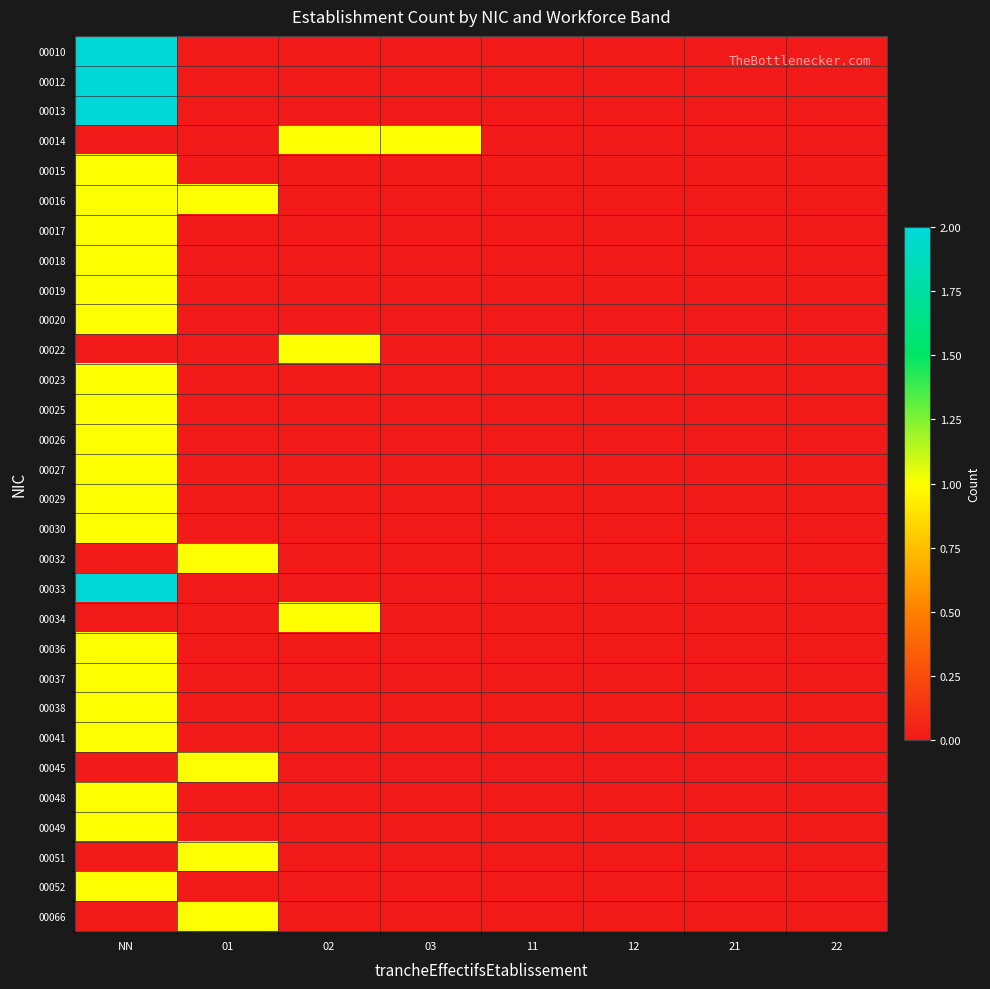

What is the difference between the highest and lowest values at 01?

1